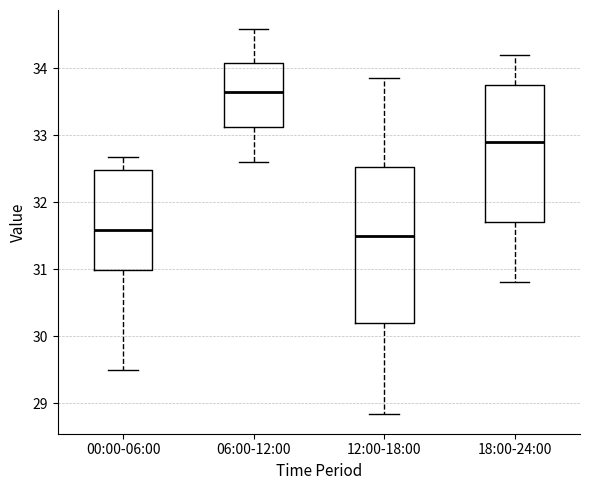

Reading left to right, transcribe this box plot: for each box, give where its median line is, the range the box spans, and where its two whiskers end, as read against the y-axis. The values are not printed on the chart, so give them approximately, as read against the axis.

00:00-06:00: median 31.6, box 31.0 to 32.5, whiskers 29.5 to 32.7
06:00-12:00: median 33.7, box 33.1 to 34.1, whiskers 32.6 to 34.6
12:00-18:00: median 31.5, box 30.2 to 32.5, whiskers 28.8 to 33.9
18:00-24:00: median 32.9, box 31.7 to 33.8, whiskers 30.8 to 34.2